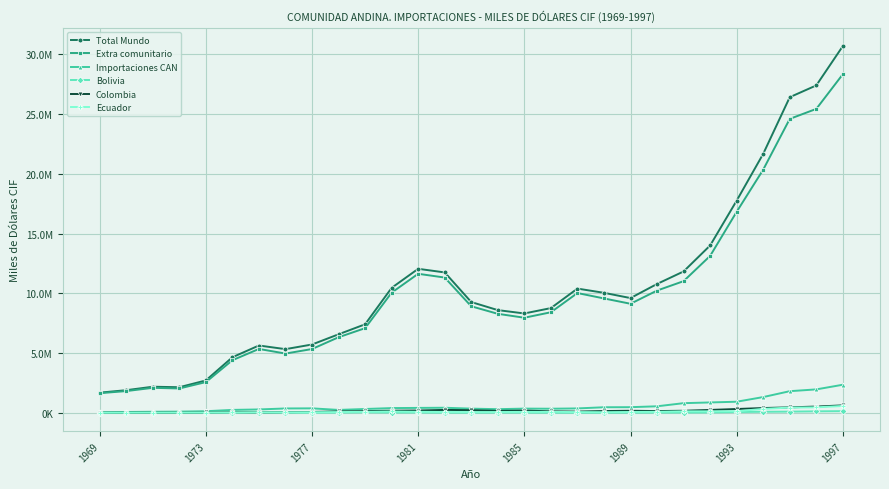

What are all the series names shown in the legend?

Total Mundo, Extra comunitario, Importaciones CAN, Bolivia, Colombia, Ecuador